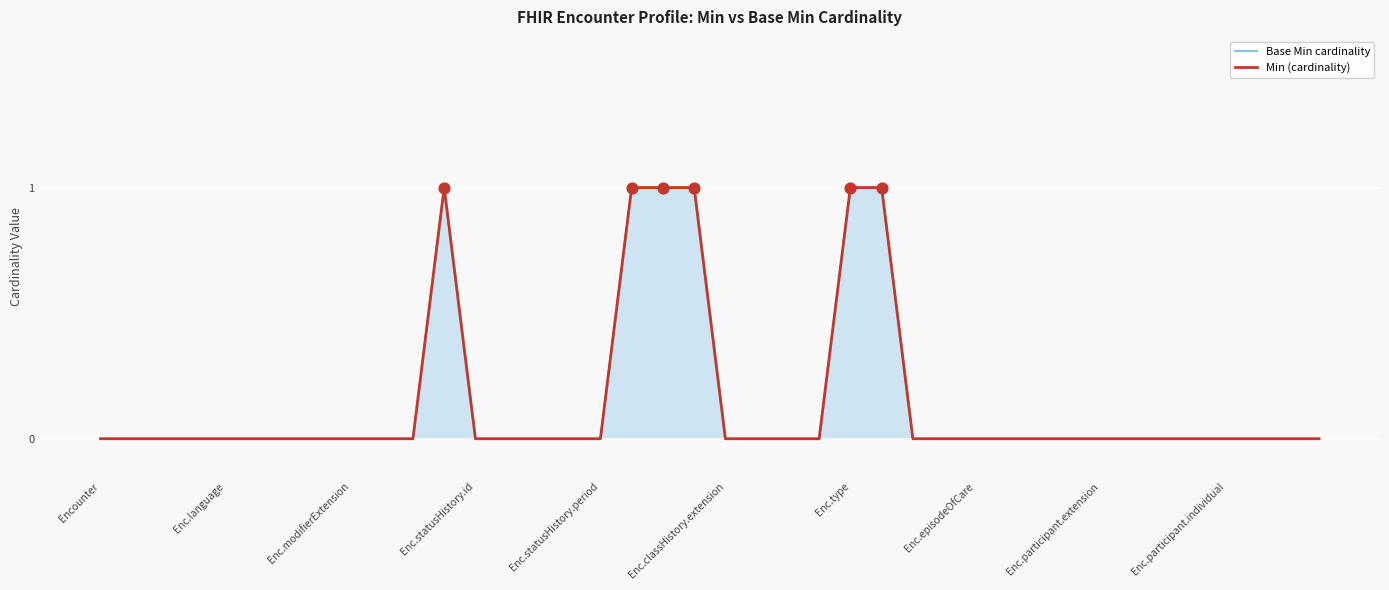

Which series contains the highest Y value?

Base Min cardinality